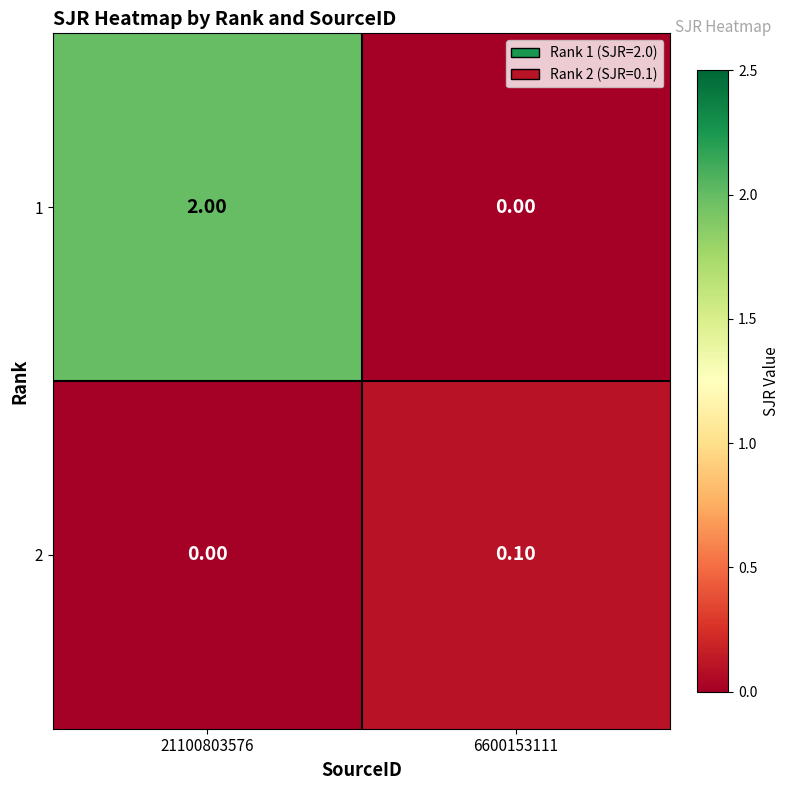

What is the difference between the highest and lowest values at 21100803576?

2.0